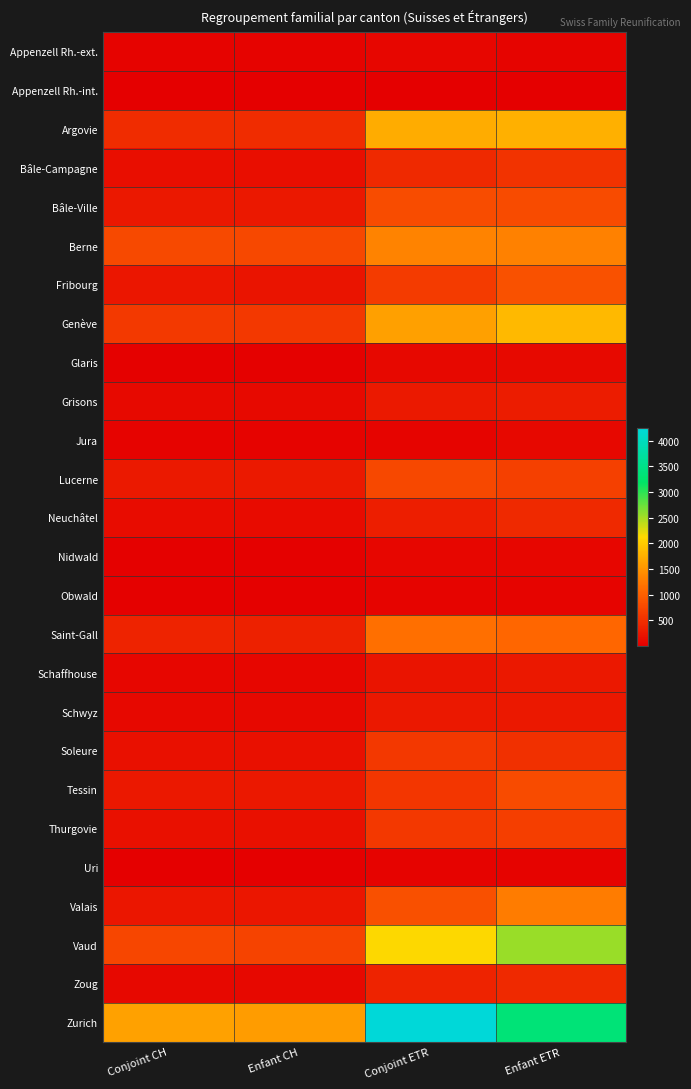

What is the total value across all series at Conjoint CH?

7053